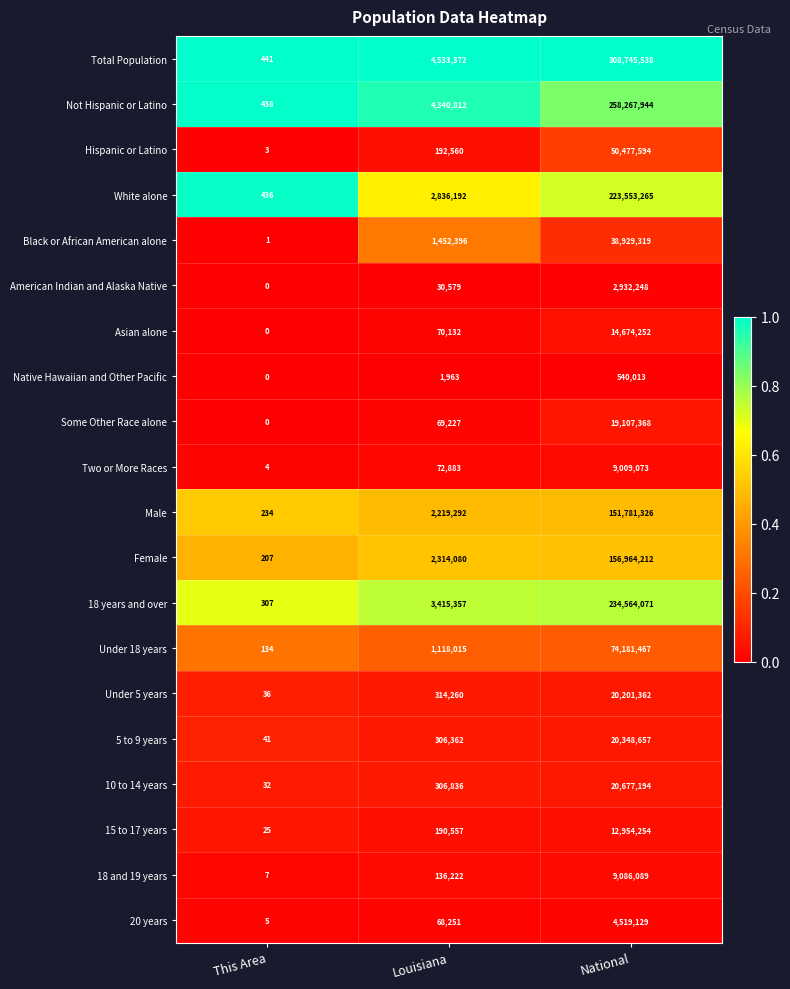

What is the average value of the American Indian and Alaska Native series?

987609